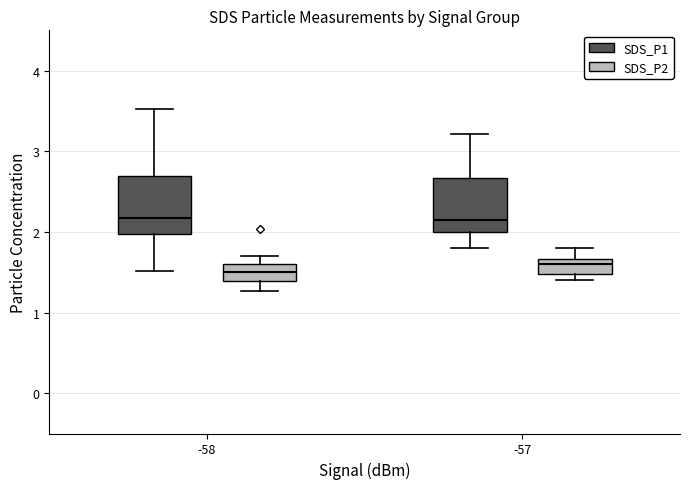

Reading left to right, read every box against the y-axis: the position of its median line, the range the box covers, and the ends of its whiskers. The values are not printed on the chart, so give them approximately, as read against the axis.

-58 (SDS_P1): median 2.2, box 2.0 to 2.7, whiskers 1.5 to 3.5
-58 (SDS_P2): median 1.5, box 1.4 to 1.6, whiskers 1.3 to 1.7
-57 (SDS_P1): median 2.2, box 2.0 to 2.7, whiskers 1.8 to 3.2
-57 (SDS_P2): median 1.6, box 1.5 to 1.7, whiskers 1.4 to 1.8